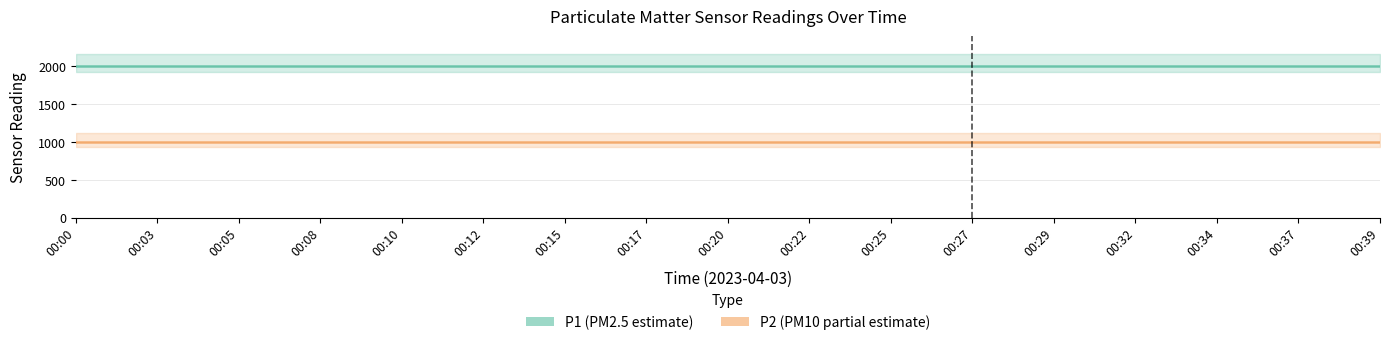

What is the lowest value of the P1 (PM2.5) series?

1999.9